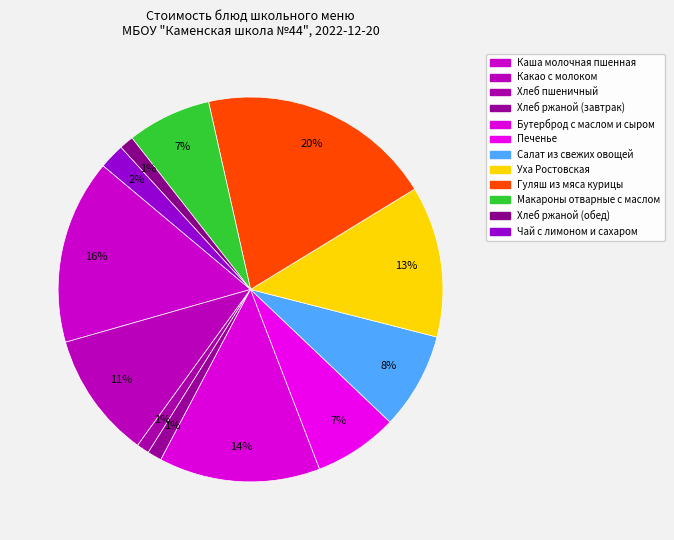

Is there any slice that represents more than half of the pie?

No